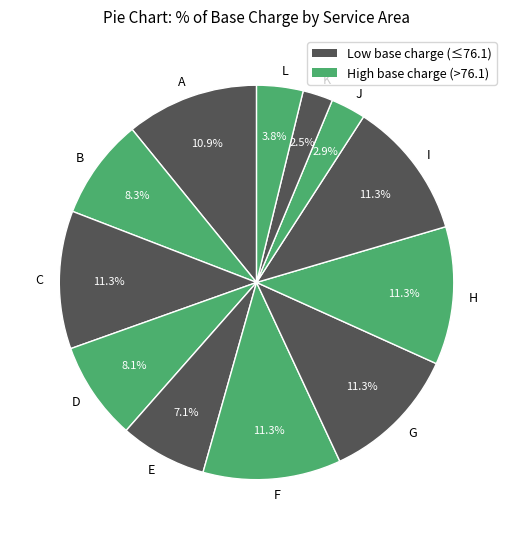

To the nearest percent, what is the average slice percentage?

8%